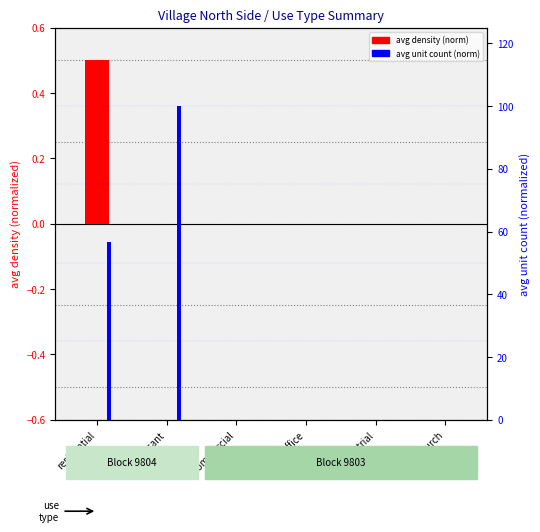

Which series has the largest range (max minus min)?

avg units (norm)